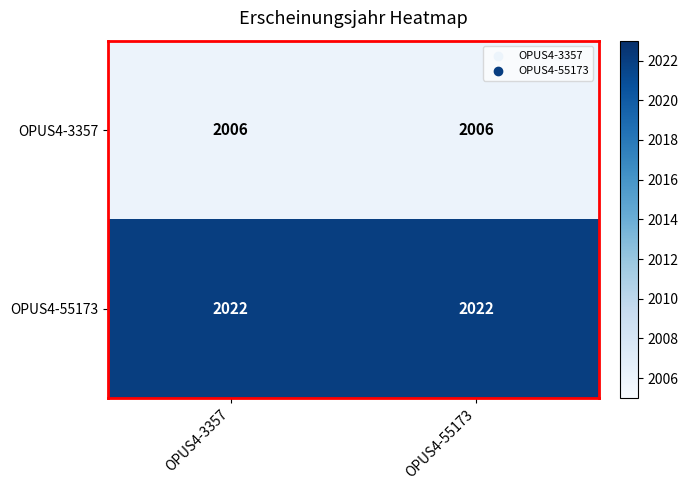

What value does the OPUS4-55173 series have at OPUS4-3357?

2022